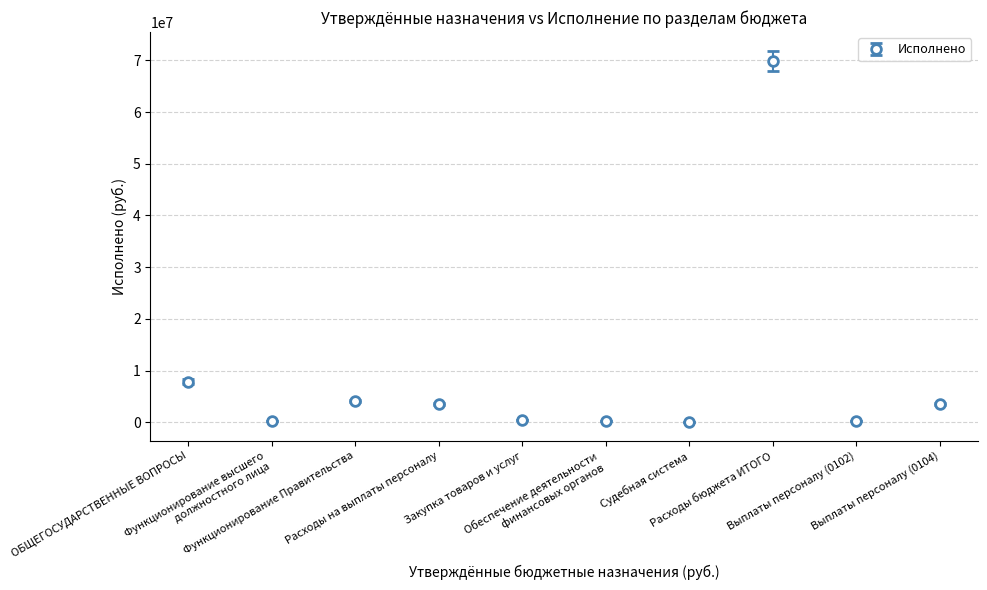

What is the greatest value displayed?

69881057.9